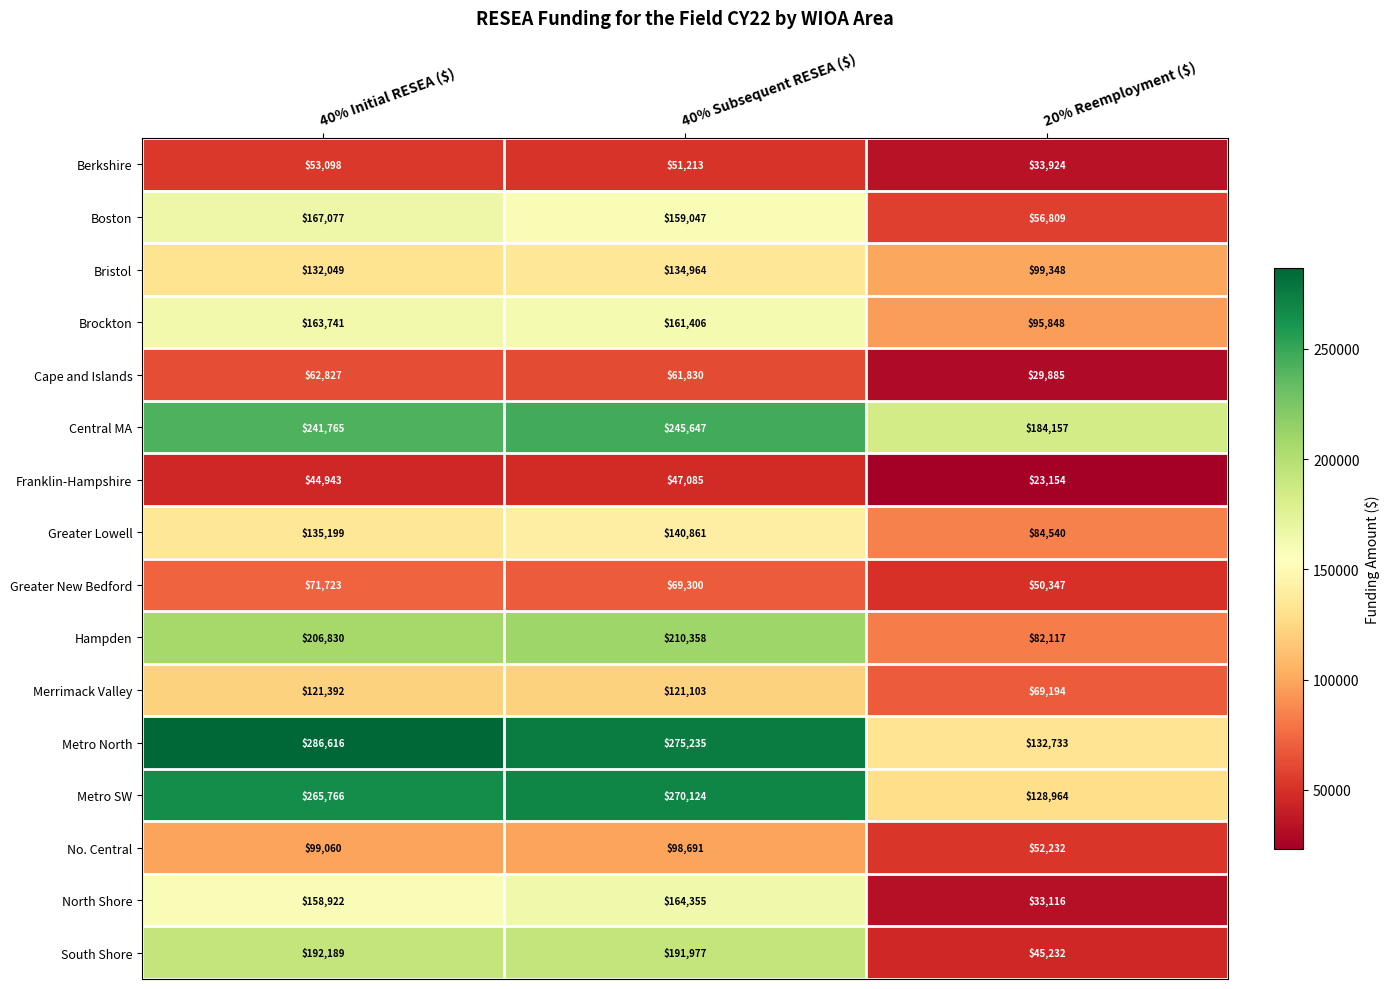

What is the minimum value for South Shore?

45232